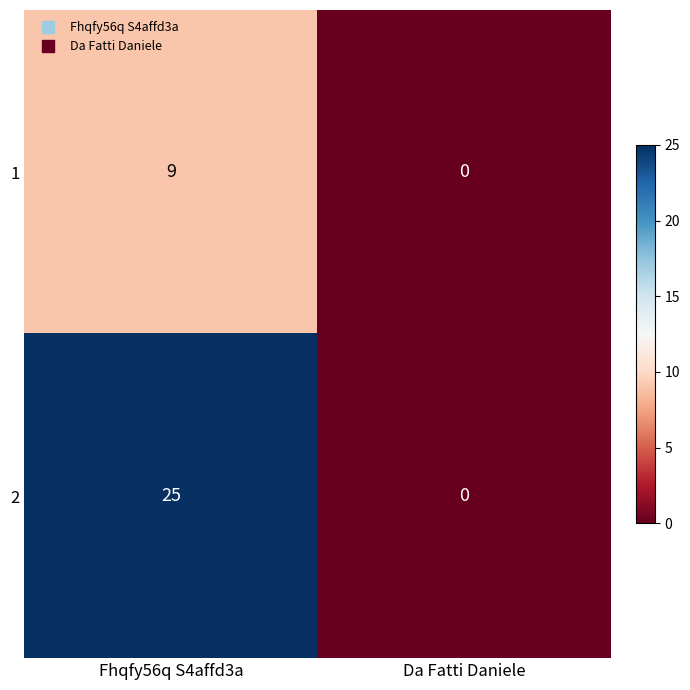

True or false: 1 has a value of 15 at Fhqfy56q S4affd3a.

False